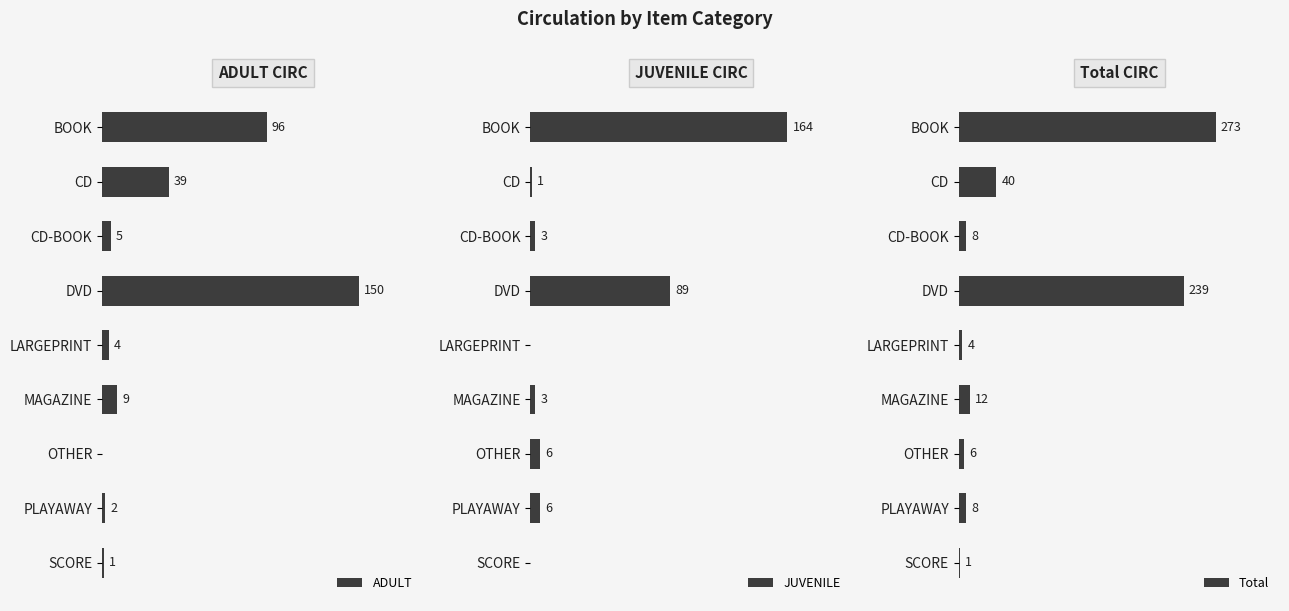

At which label does Total reach its peak?

BOOK